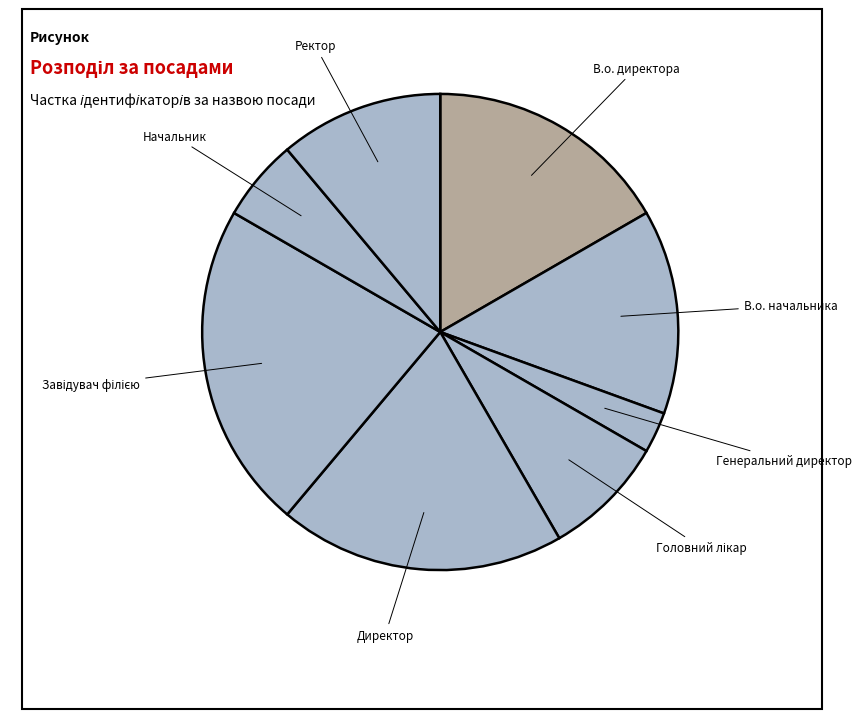

What is the smallest slice in the pie chart?

Генеральний директор